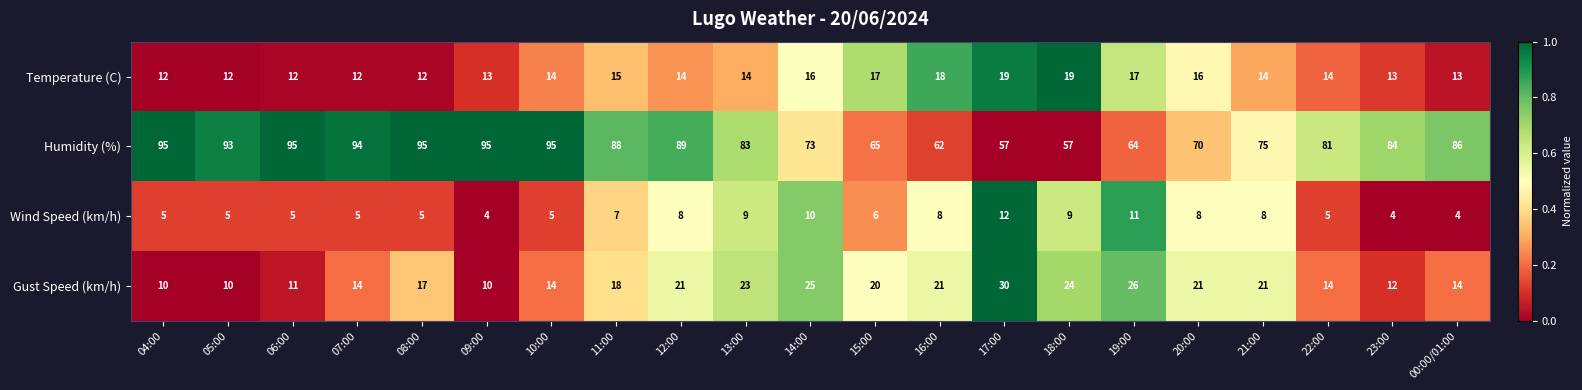

How many data points in Gust Speed (km/h) are less than 18?

10